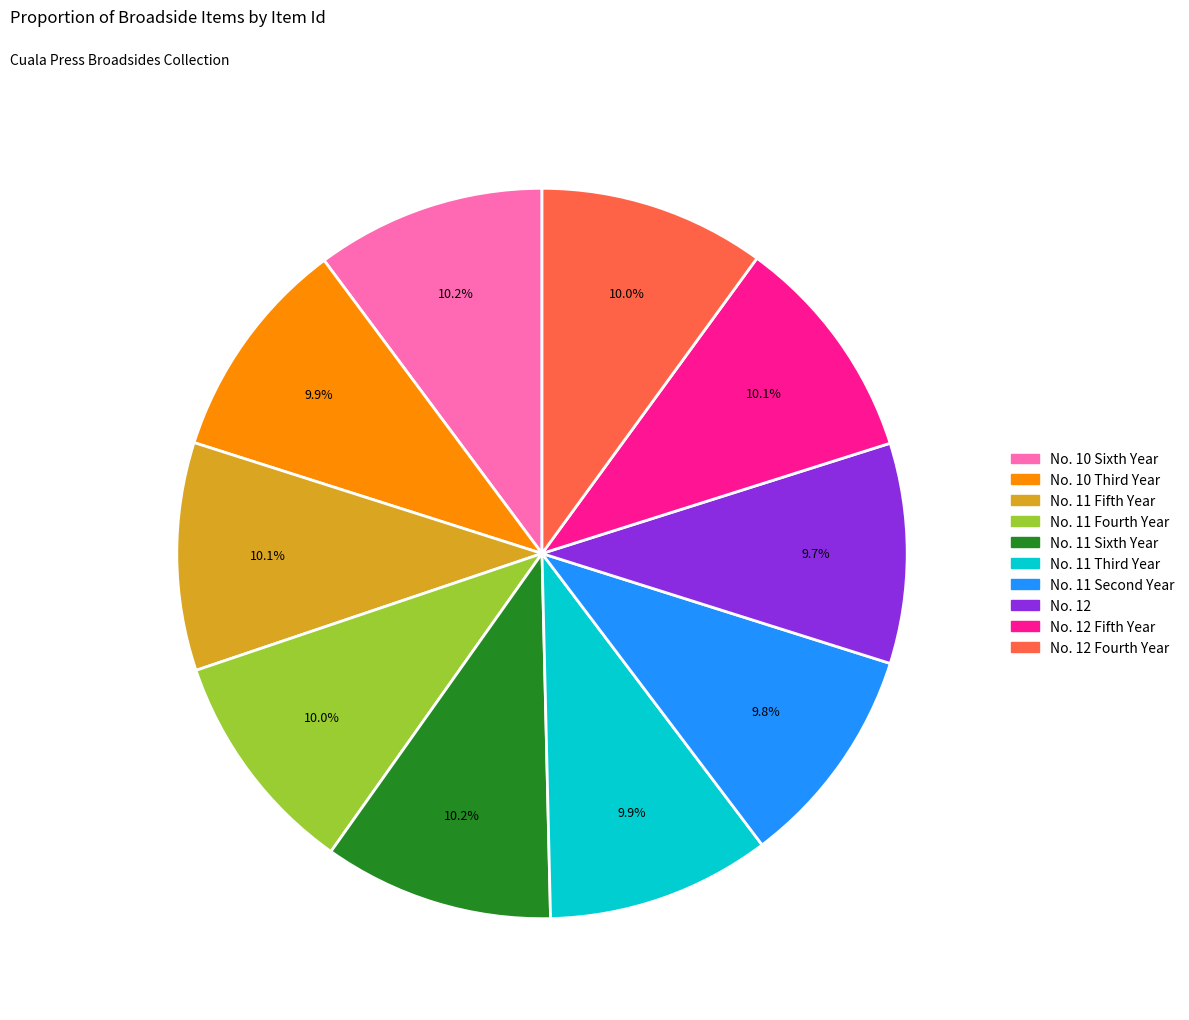

Is there any slice that represents more than half of the pie?

No